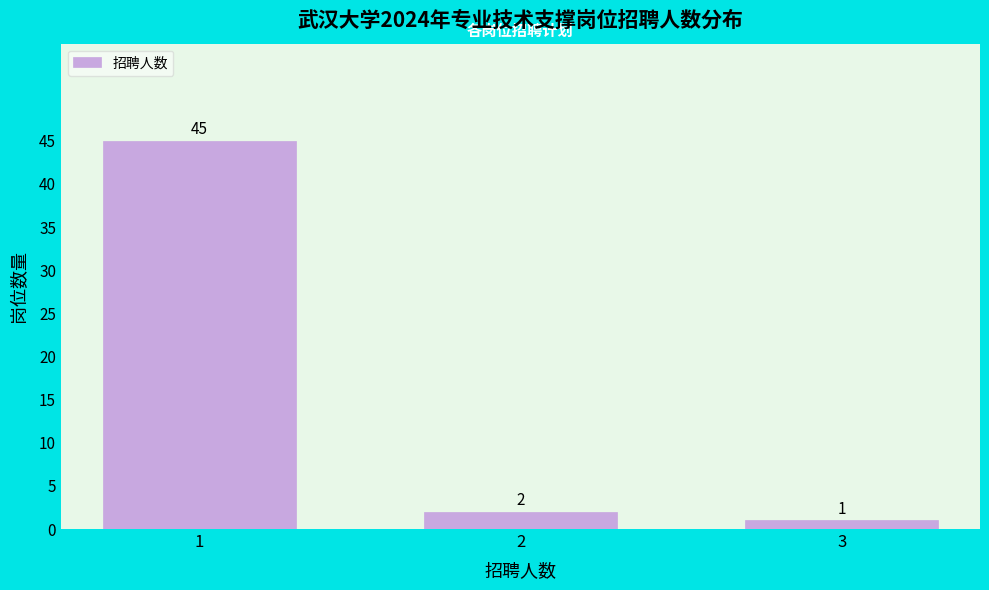

Reading right to left, list all the values displayed in this chart.

1	2	45